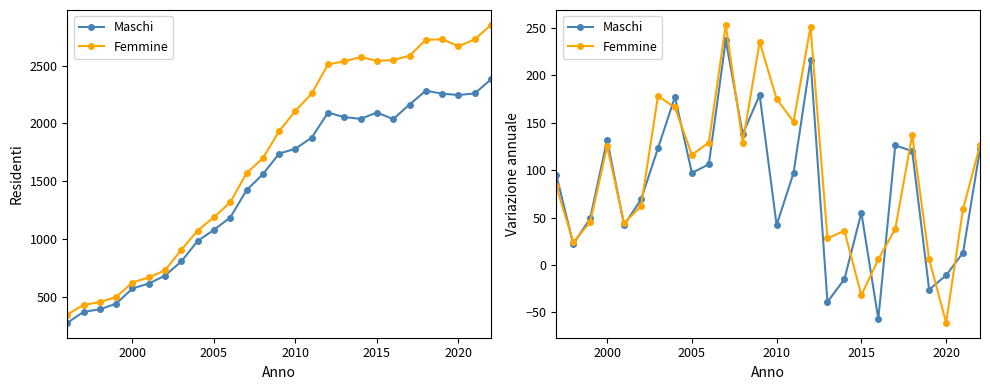

Rank the series by their maximum value, from lowest to highest.

Maschi, Femmine